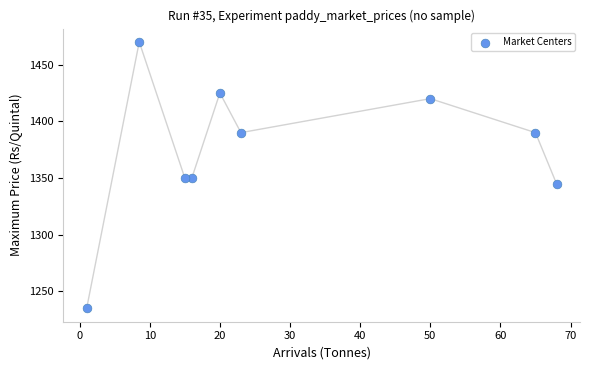

What is the range of Y values (max minus min)?

235